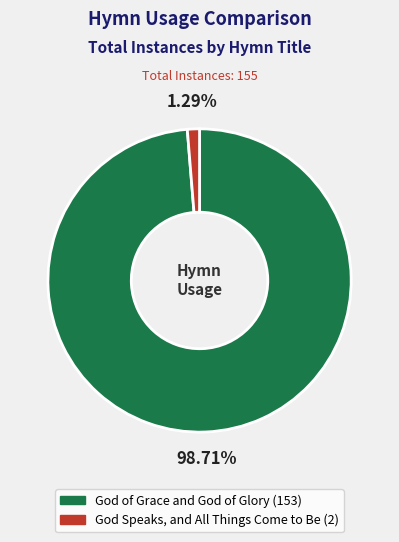

To the nearest percent, what is the difference between the God Speaks, and All Things Come to Be and God of Grace and God of Glory slice percentages?

97%